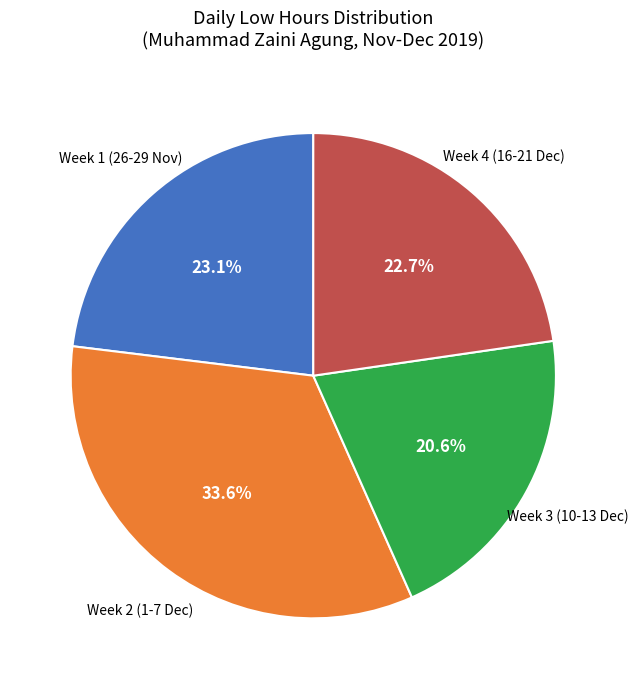

How many slices are in this pie chart?

4